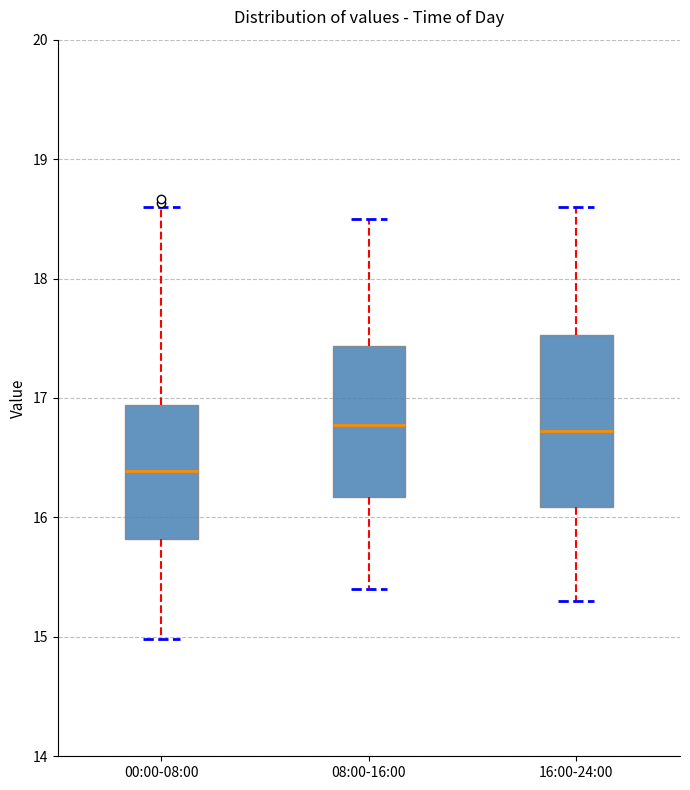

Comparing the boxes themselves (not the whiskers), which one is the tallest?

16:00-24:00